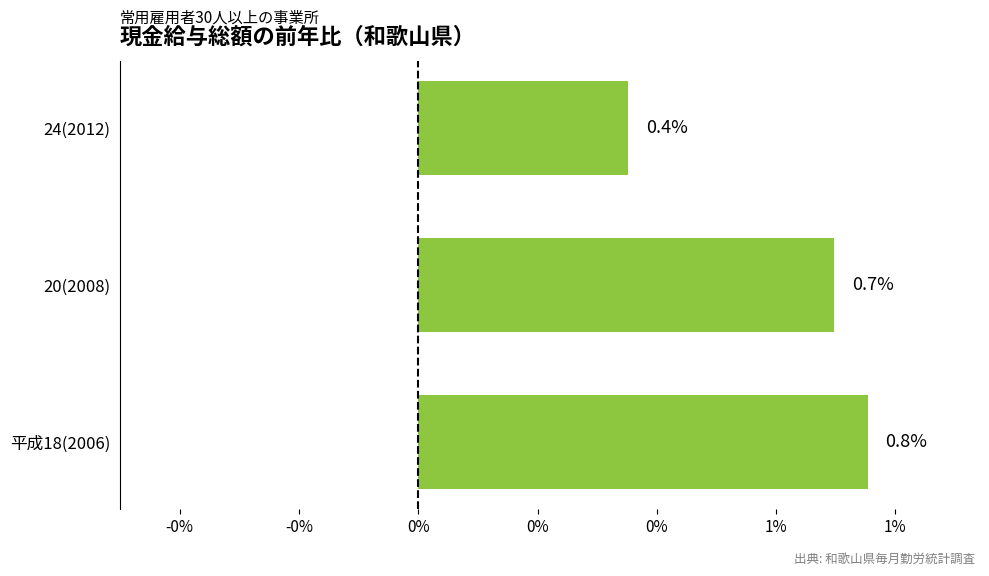

Are the bars horizontal?

Yes